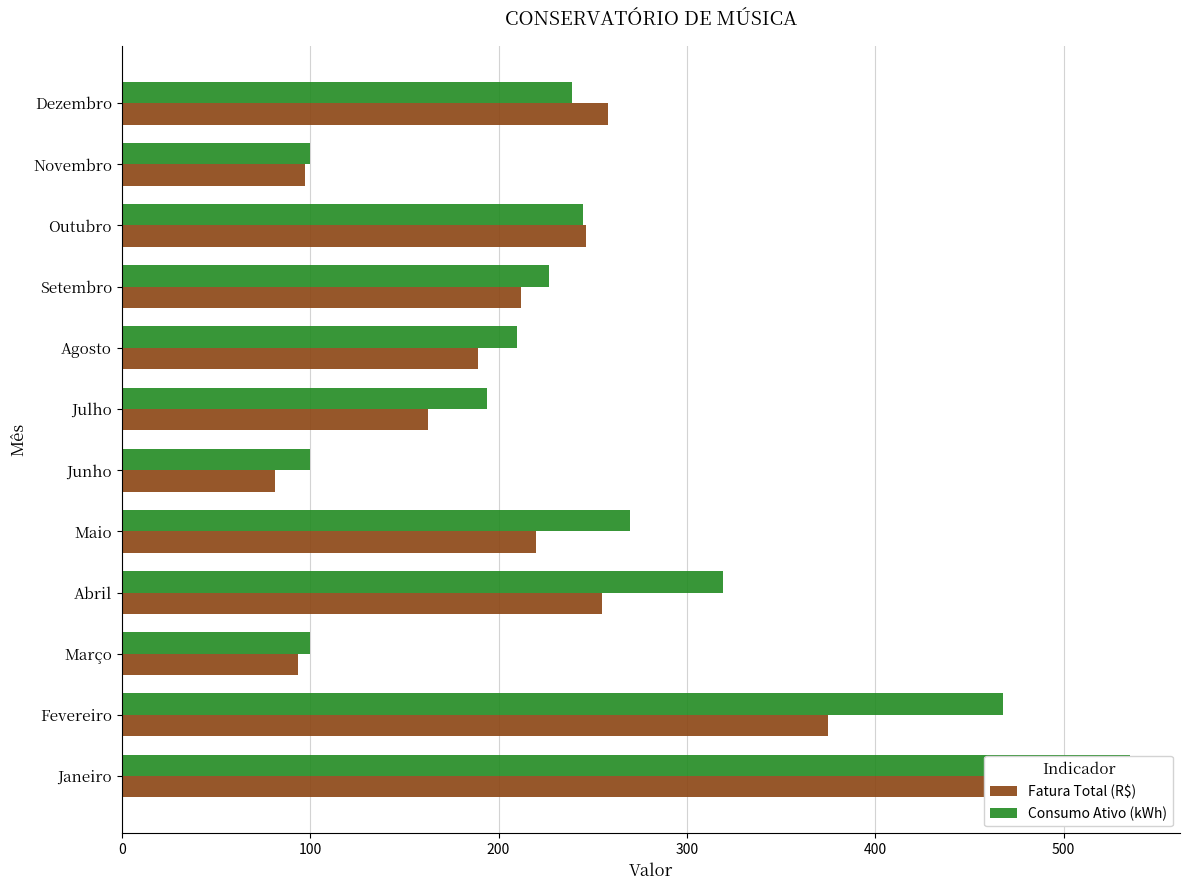

The value of Consumo Ativo (kWh) at Agosto is 323.3. True or false?

False